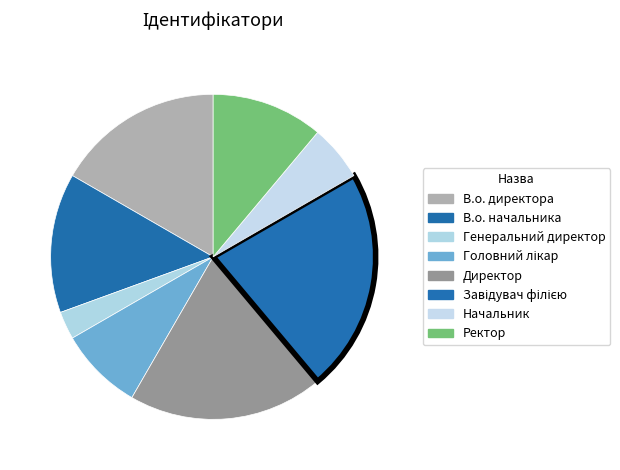

Count the number of slices in the pie.

8